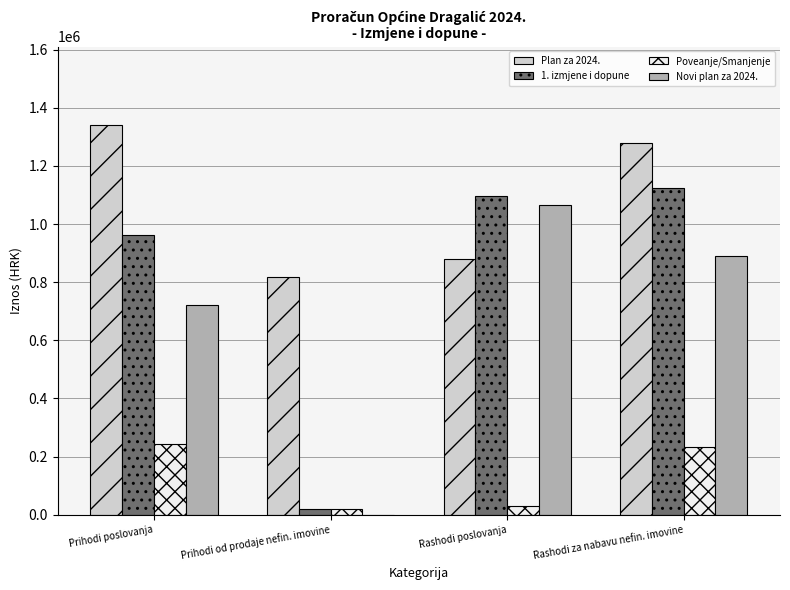

Reading left to right, what are all the values shown in this chart?

Plan za 2024.: 1342332.0	819548.0	881350.0	1280530.0
1. izmjene i dopune: 963330.0	19548.0	1095877.2	1123103.0
Poveanje/Smanjenje: 242127.0	19548.0	29812.5	231862.5
Novi plan za 2024.: 721203.0	0.0	1066064.7	891240.5